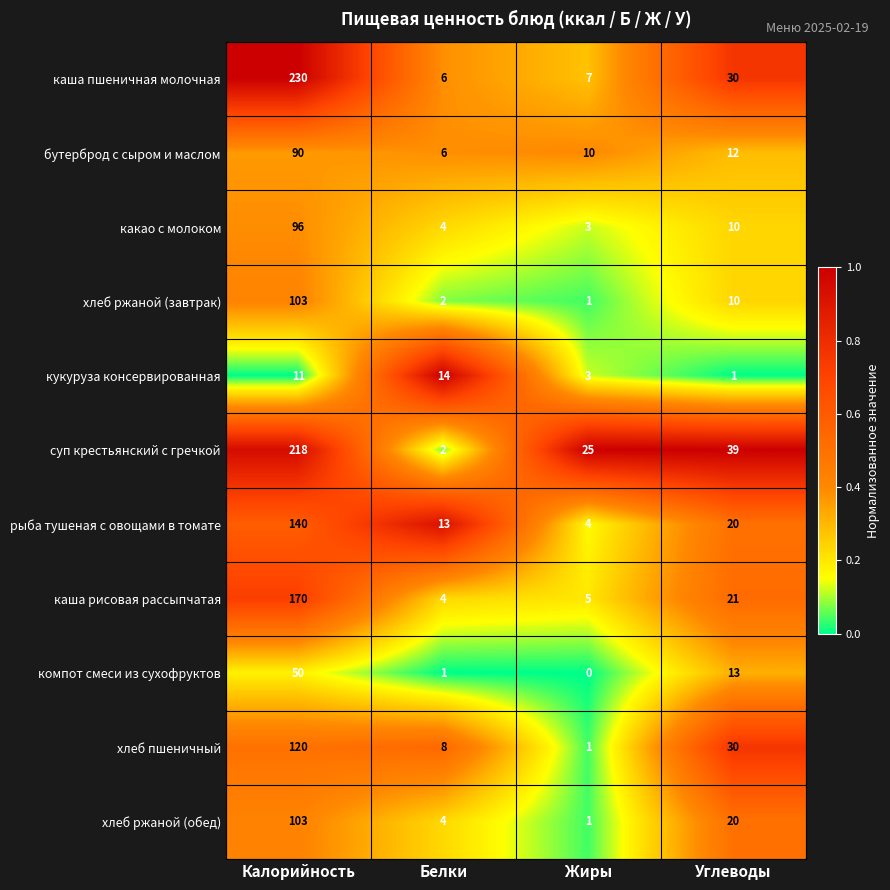

True or false: бутерброд с сыром и маслом has a value of 90 at Калорийность.

True